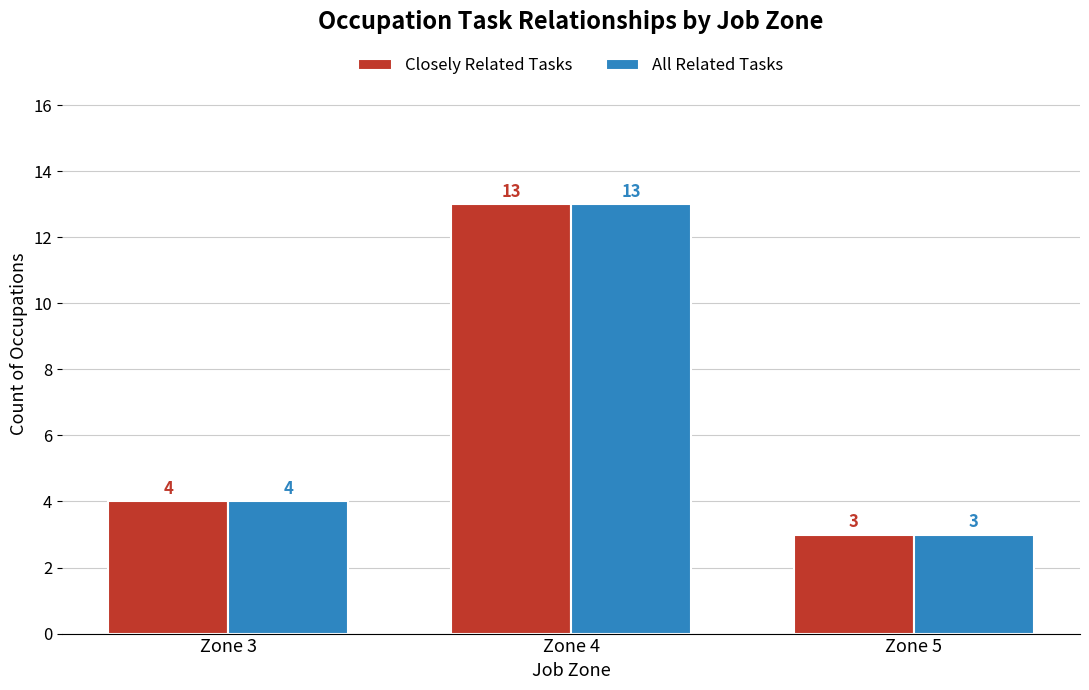

What is the value of the All Related Tasks bar at the 3rd from the left?

3